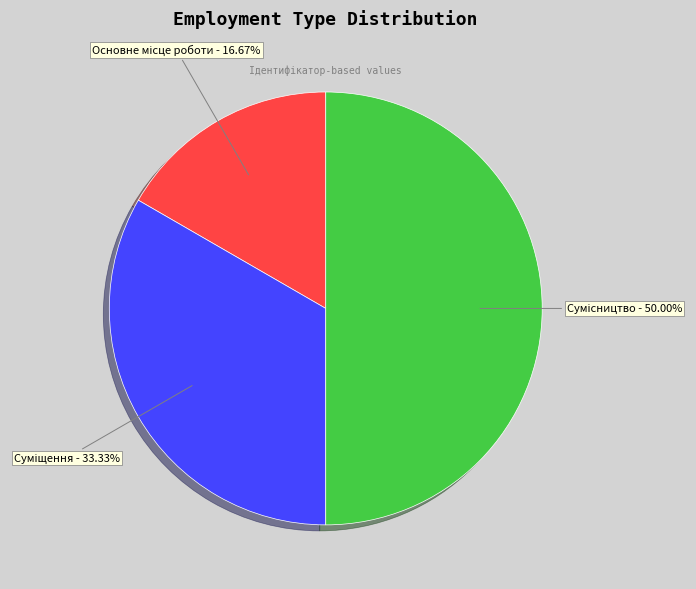

How many slices are in this pie chart?

3